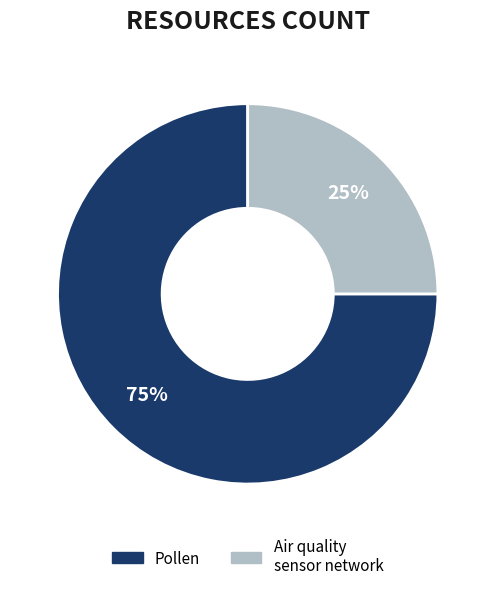

What is the smallest slice in the pie chart?

Air quality sensor network